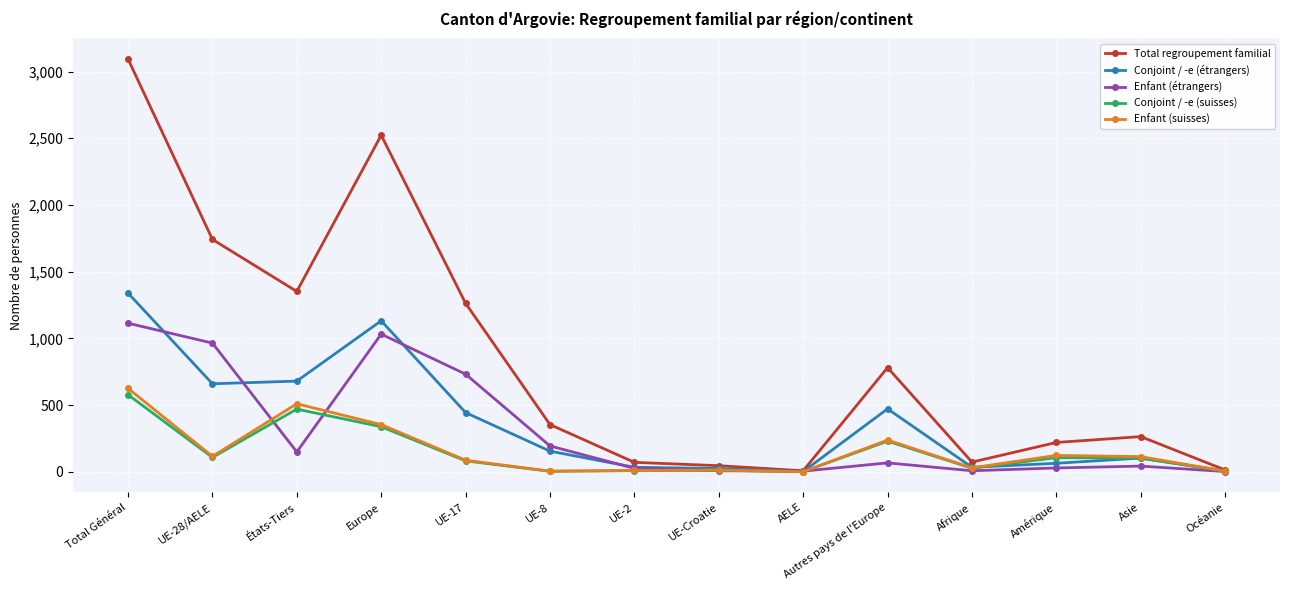

What is the sum of all Conjoint / -e (étrangers) values?

5152